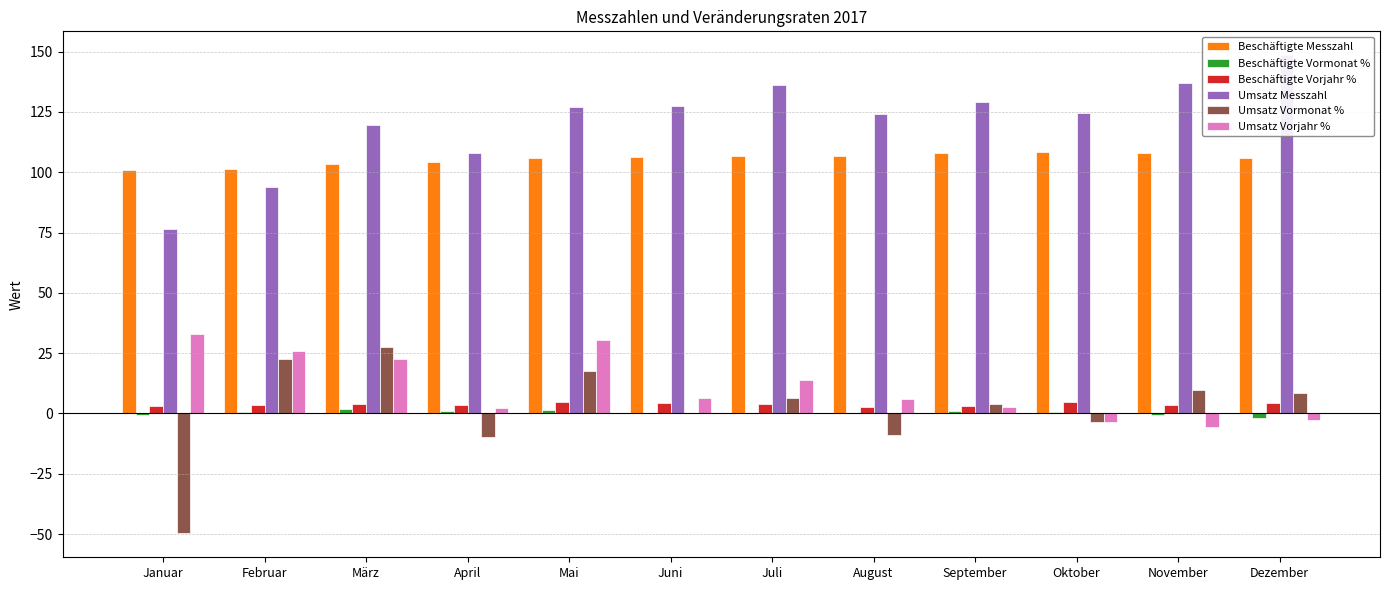

At how many categories does at least one series exceed 104?

10